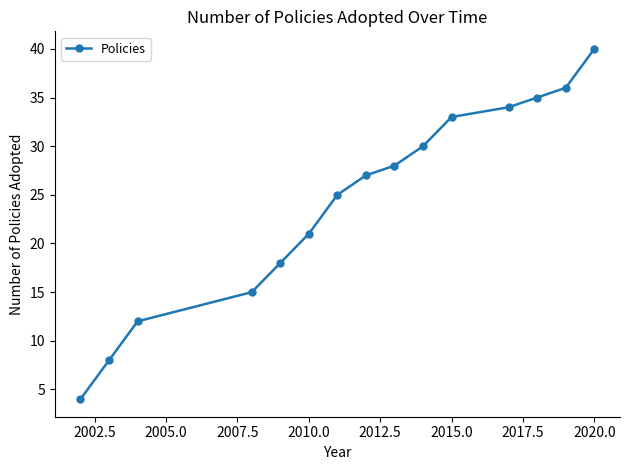

Reading right to left, list all the values displayed in this chart.

40	36	35	34	33	30	28	27	25	21	18	15	12	8	4